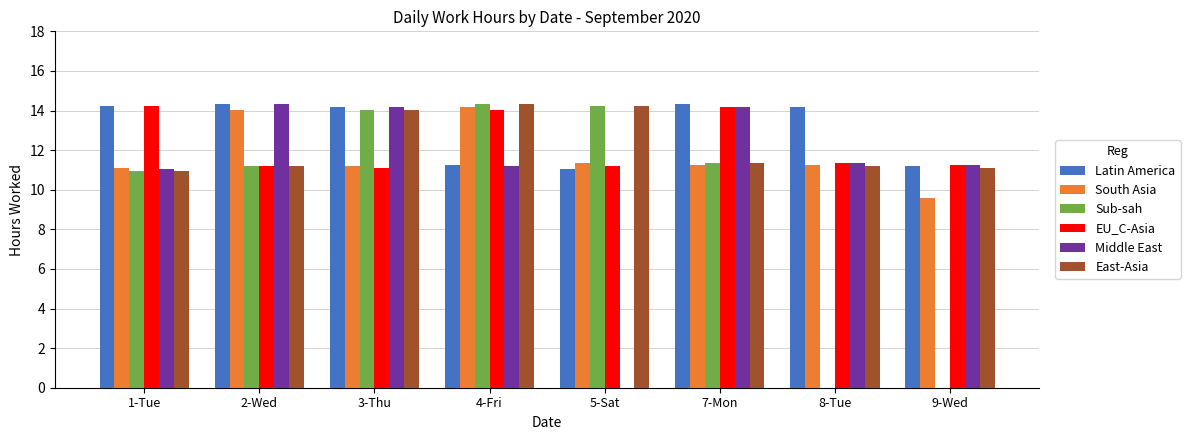

What is the highest value of the South Asia series?

14.2